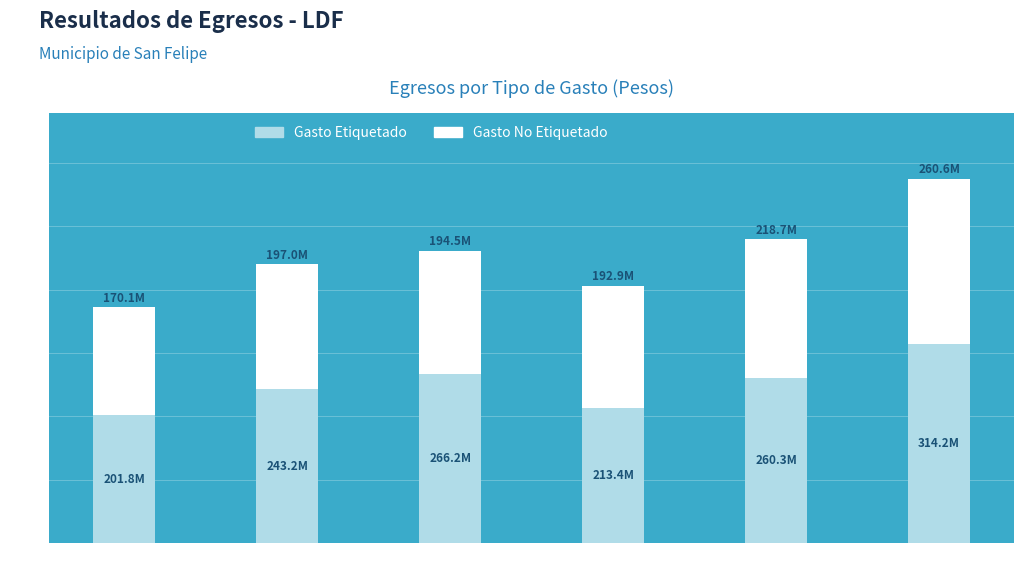

Are the bars grouped side by side (vs. stacked)?

No